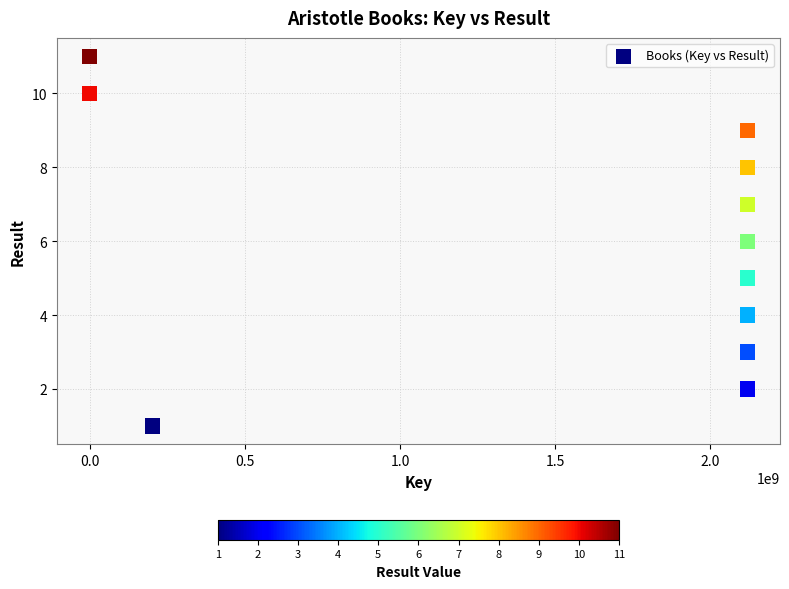

What is the range of Y values (max minus min)?

10